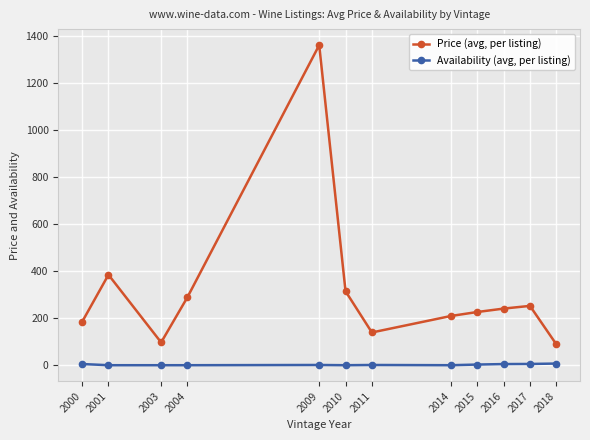

What is the sum of all Price (avg, per listing) values?

3793.8